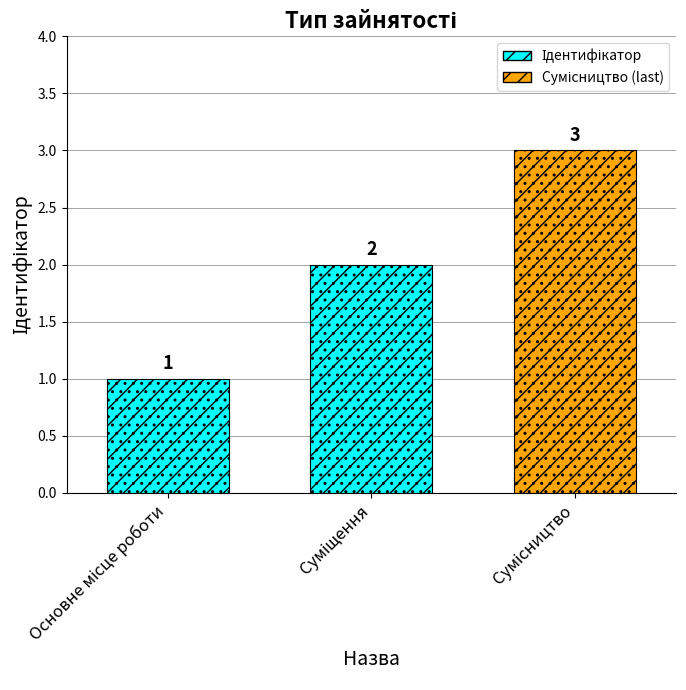

Approximately how many times larger is the value at Сумісництво compared to Основне місце роботи?

3.0